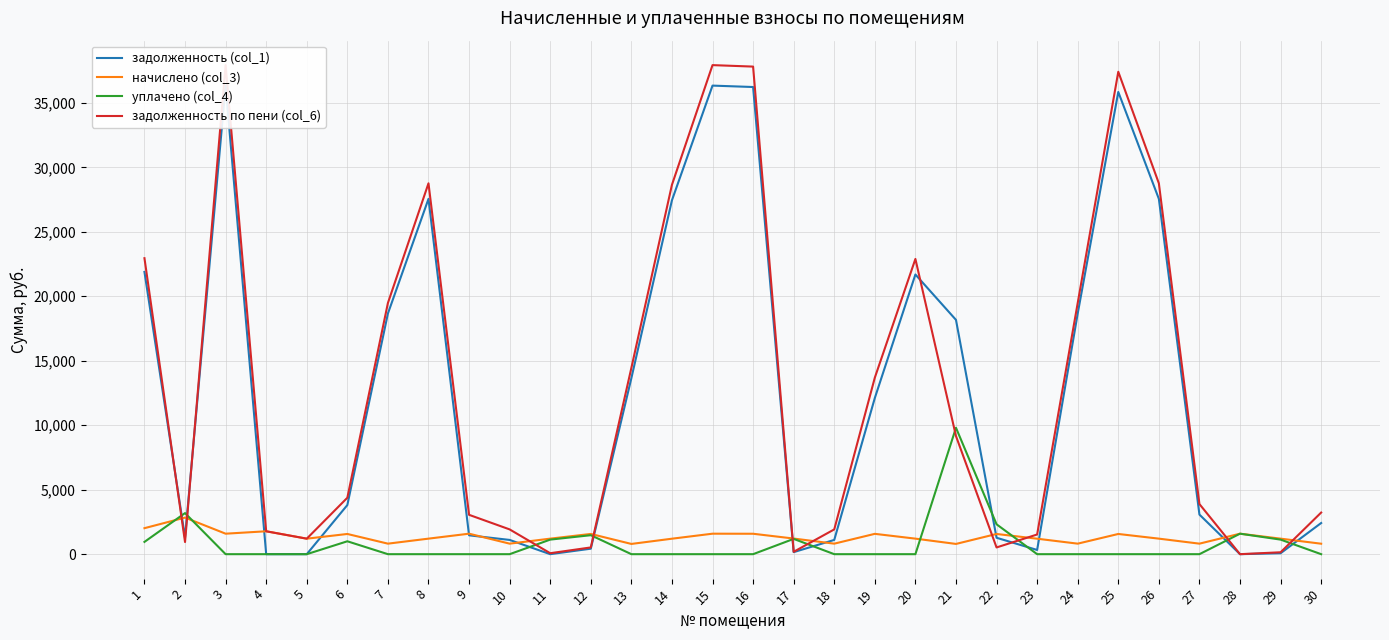

What is the average value of the уплачено (col_4) series?

792.2